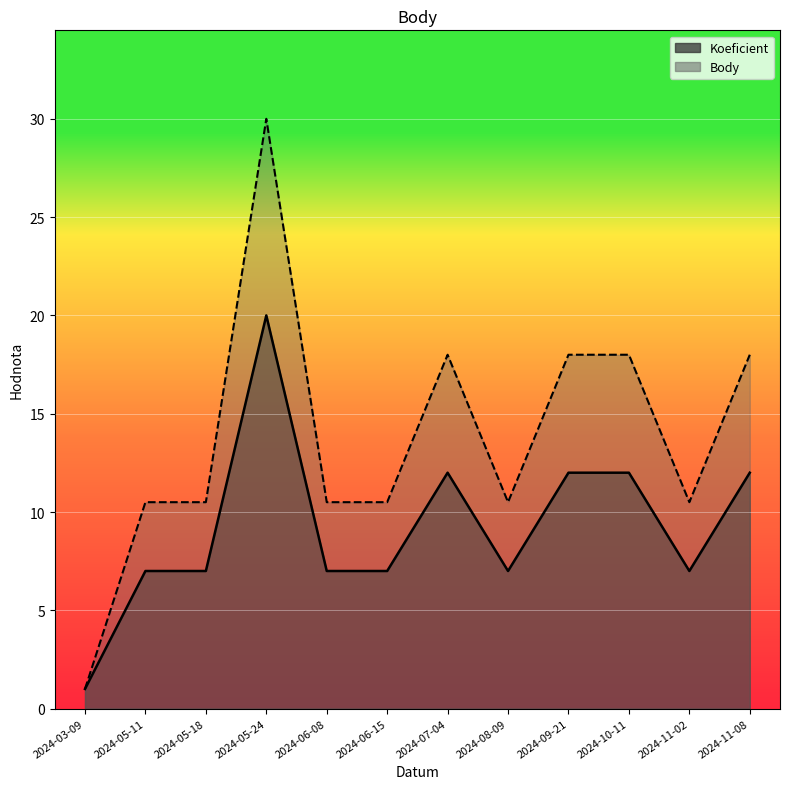

The value of Body at 2024-05-11 is 17.5. True or false?

False